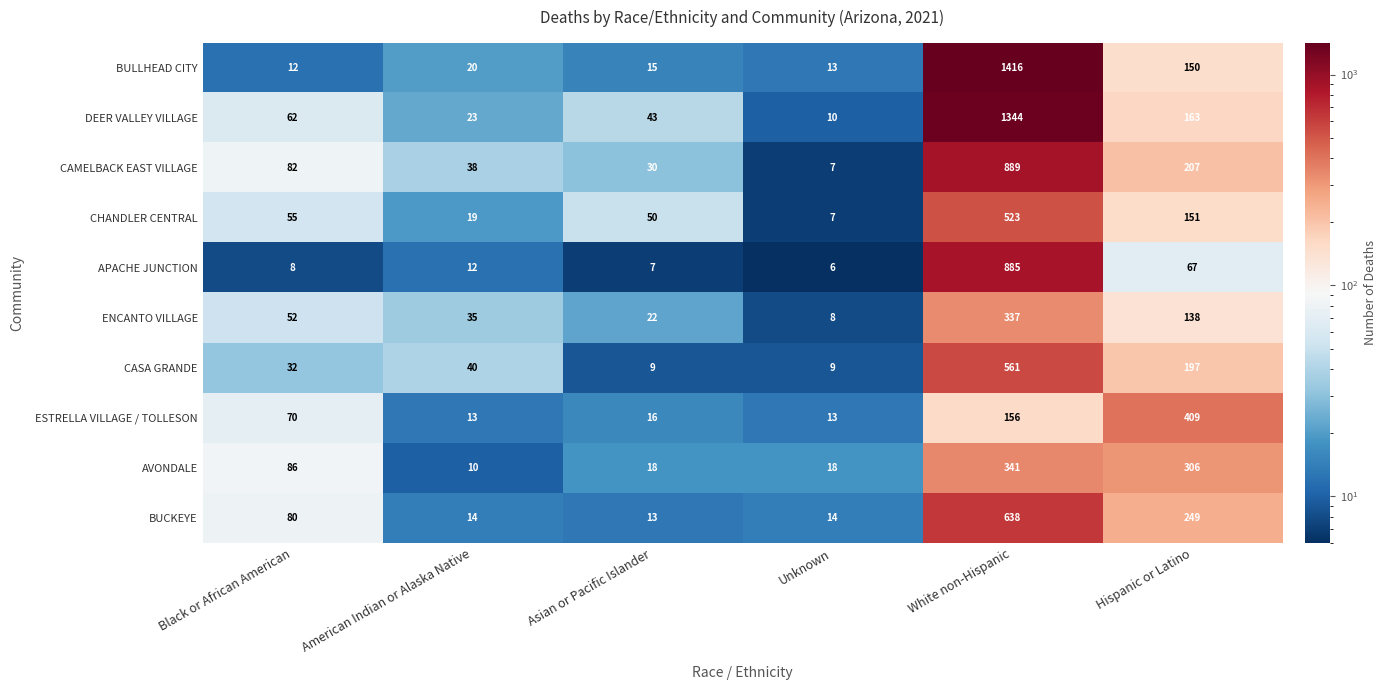

What is the sum of the CASA GRANDE values at Asian or Pacific Islander and Unknown?

18